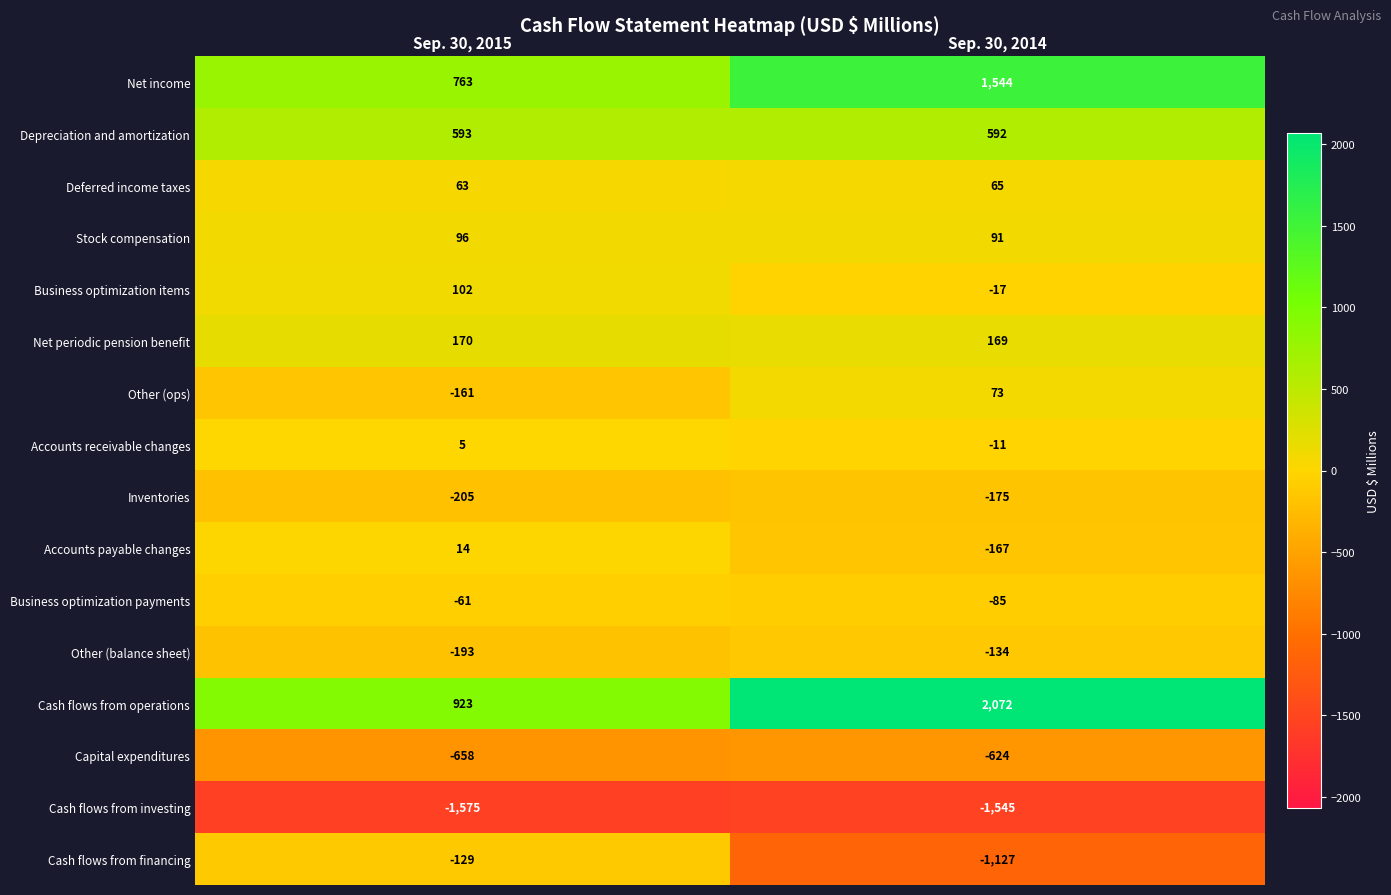

At which category is the sum across all series the highest?

Sep. 30, 2014